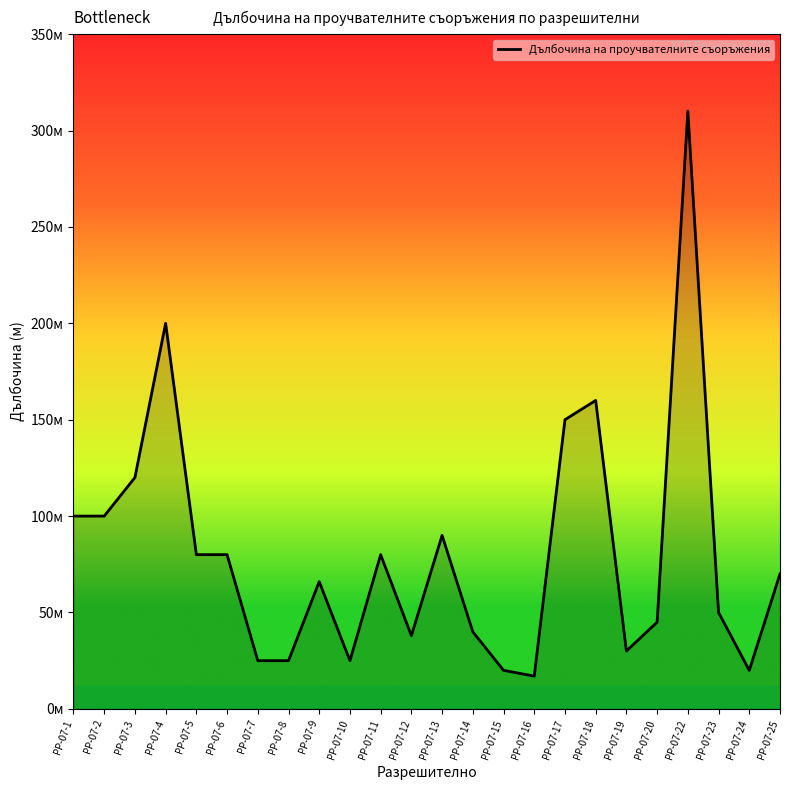

Reading right to left, list all the values displayed in this chart.

РР-07-25=70	РР-07-24=20	РР-07-23=50	РР-07-22=310	РР-07-20=45	РР-07-19=30	РР-07-18=160	РР-07-17=150	РР-07-16=17	РР-07-15=20	РР-07-14=40	РР-07-13=90	РР-07-12=38	РР-07-11=80	РР-07-10=25	РР-07-9=66	РР-07-8=25	РР-07-7=25	РР-07-6=80	РР-07-5=80	РР-07-4=200	РР-07-3=120	РР-07-2=100	РР-07-1=100